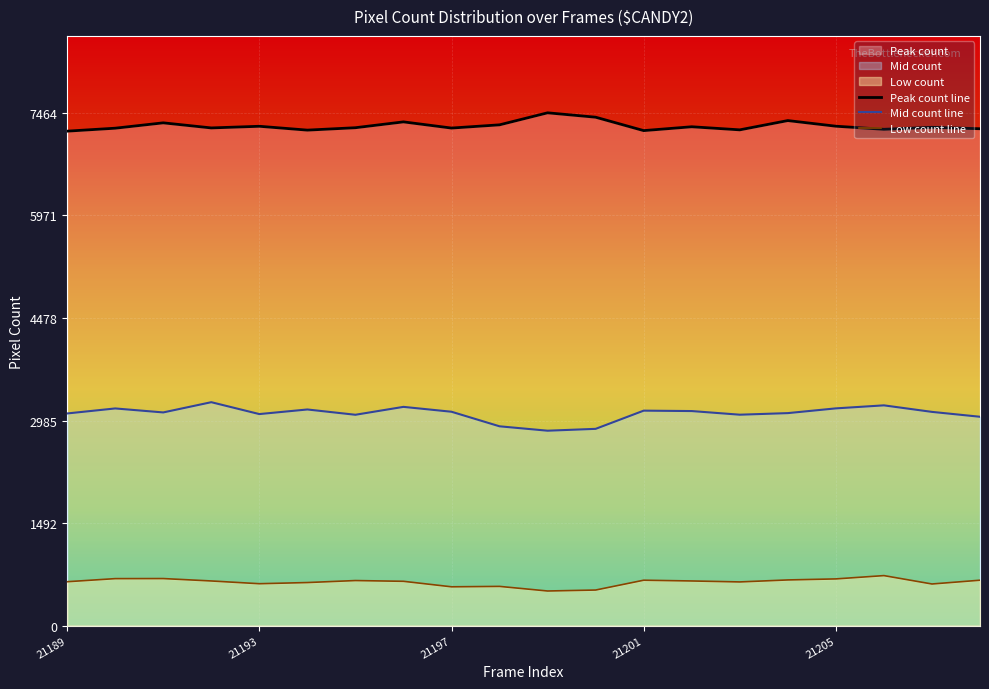

At which category does the chart reach its minimum across all series?

10